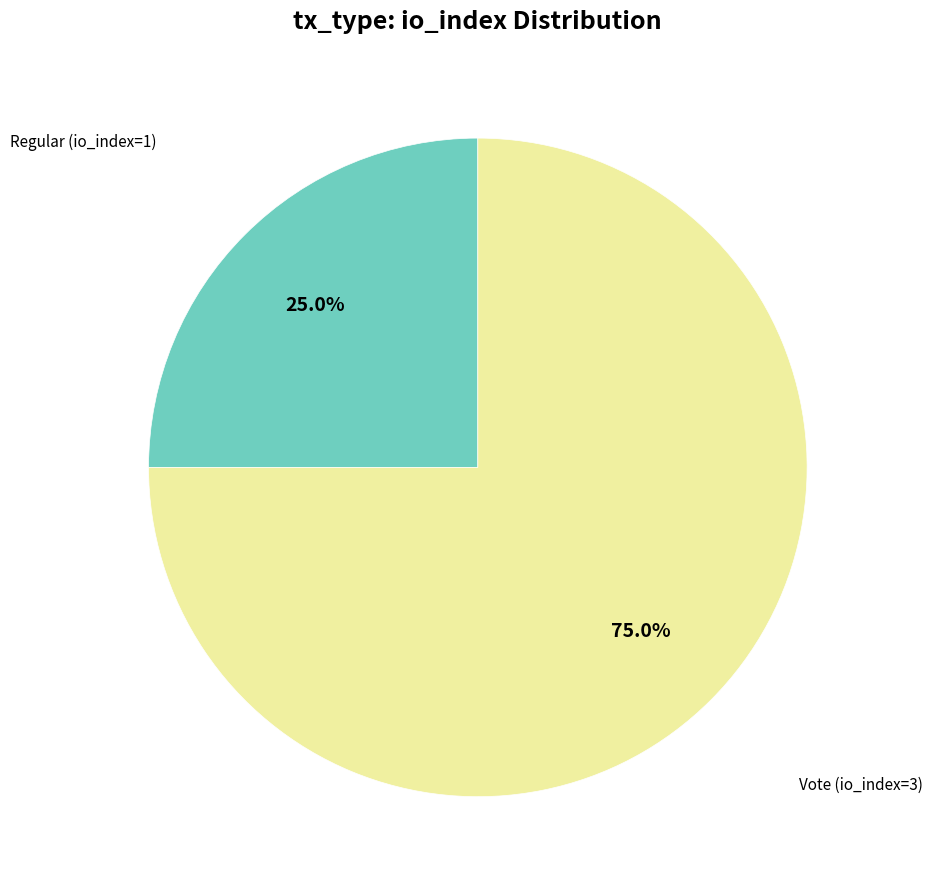

Does any single category account for the majority?

Yes